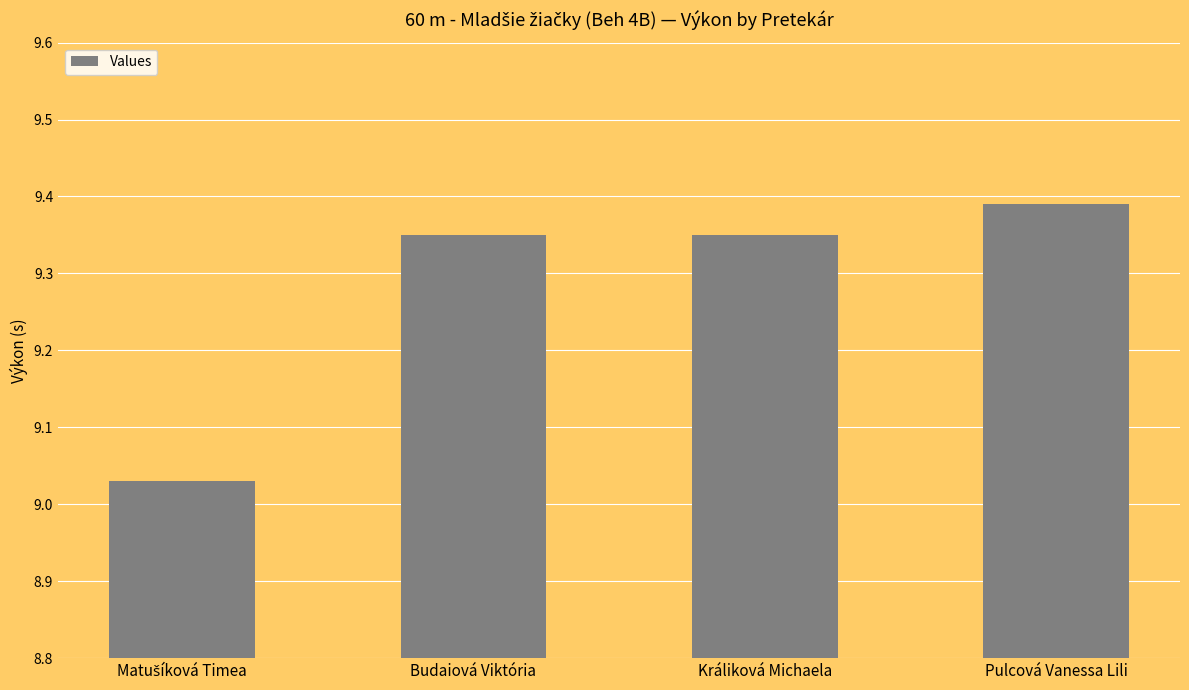

What is the sum of all values?

37.1